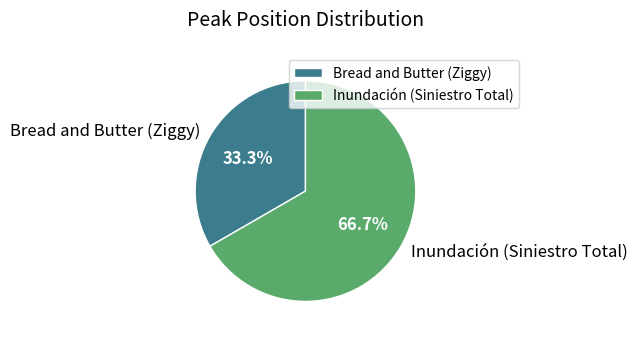

Which slice is the smallest?

Bread and Butter (Ziggy)